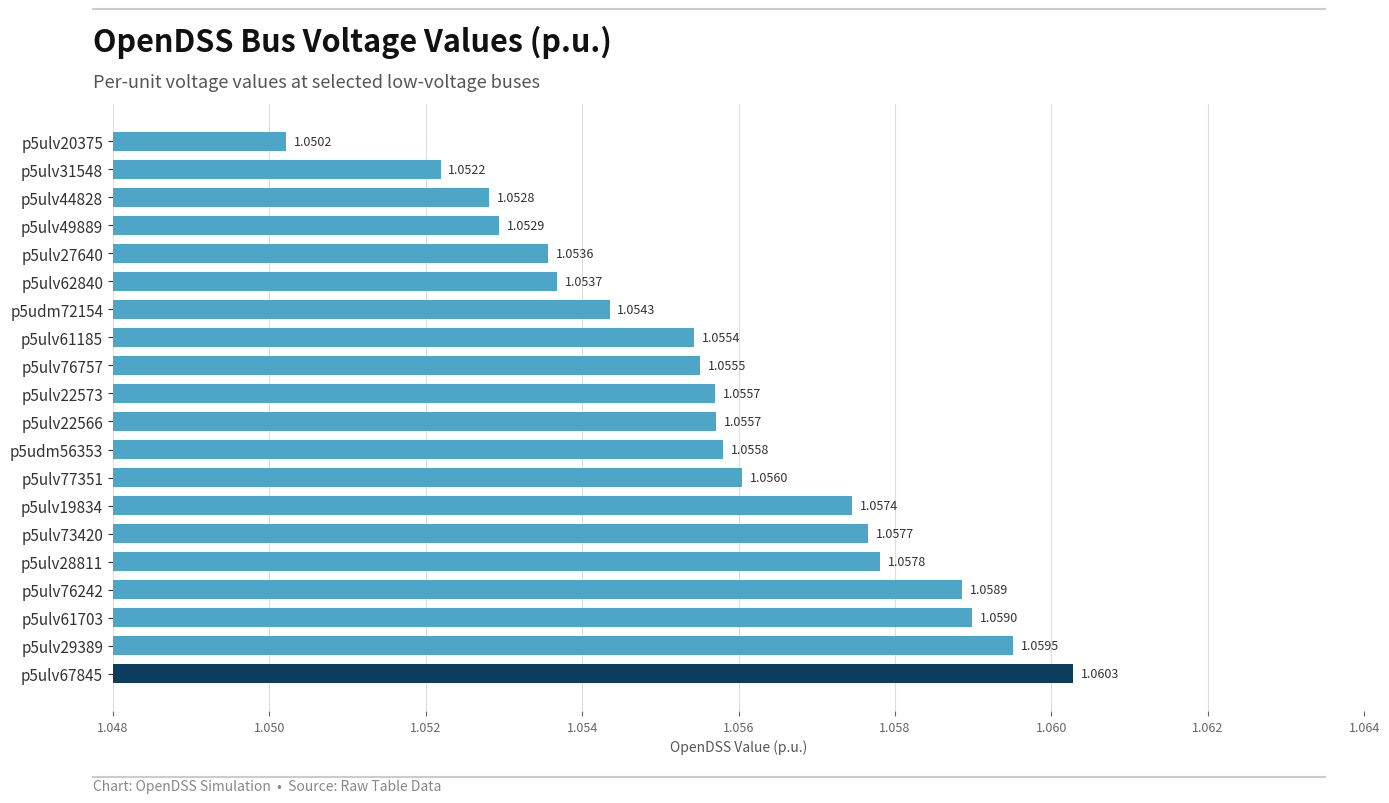

Which has a higher value, p5udm56353 or p5ulv67845?

p5ulv67845